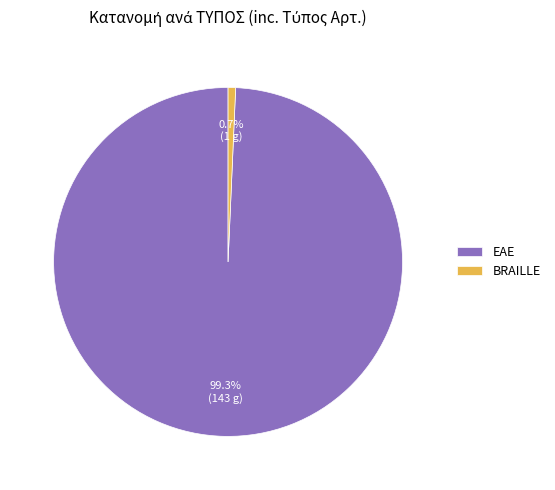

To the nearest percent, what is the combined percentage of ΕΑΕ and BRAILLE?

100%